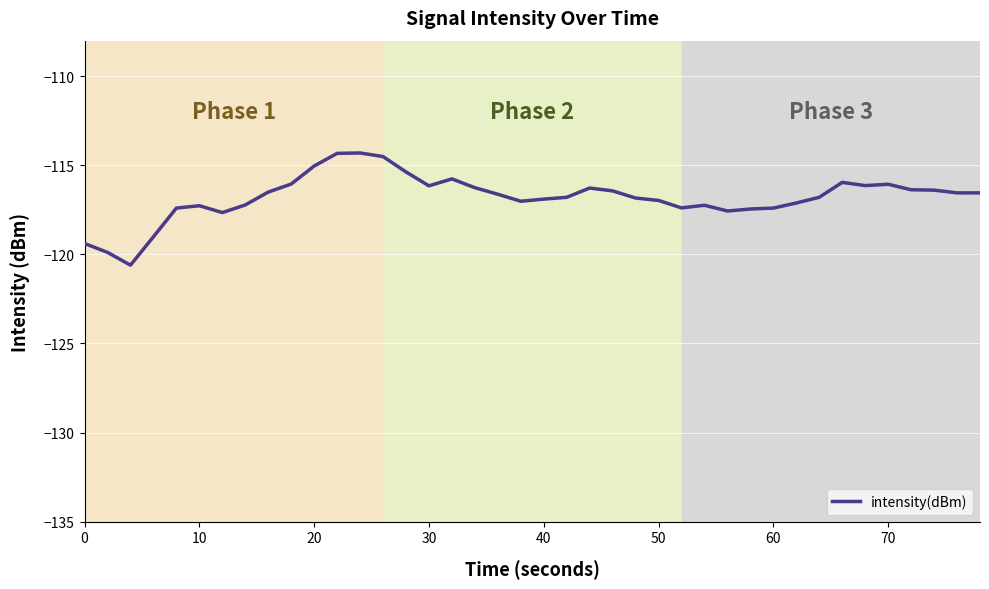

What is the minimum value shown in the chart?

-120.6